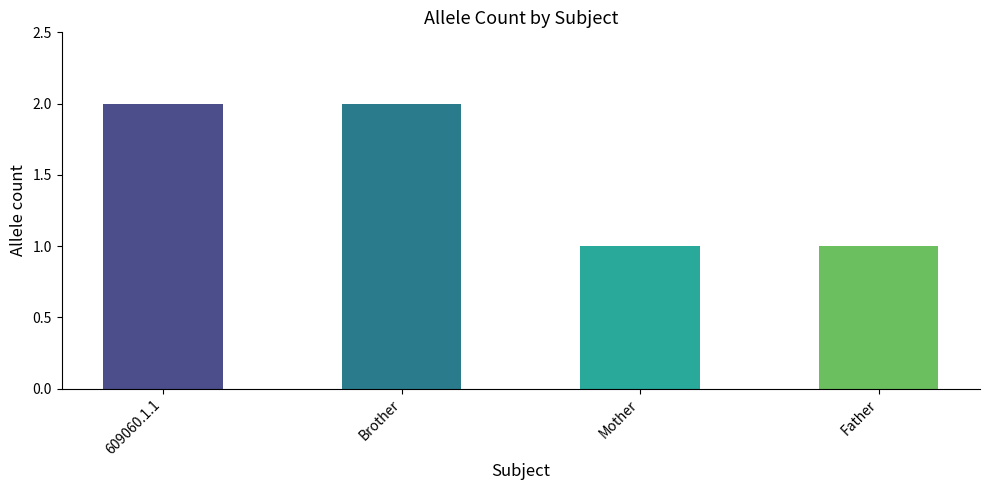

True or false: the data shows 1 at Father.

True